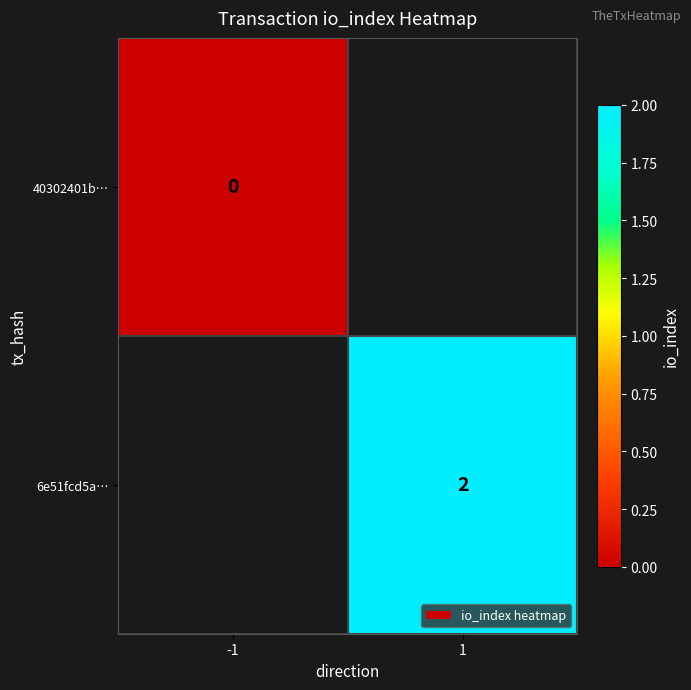

At which category does the chart reach its peak across all series?

1